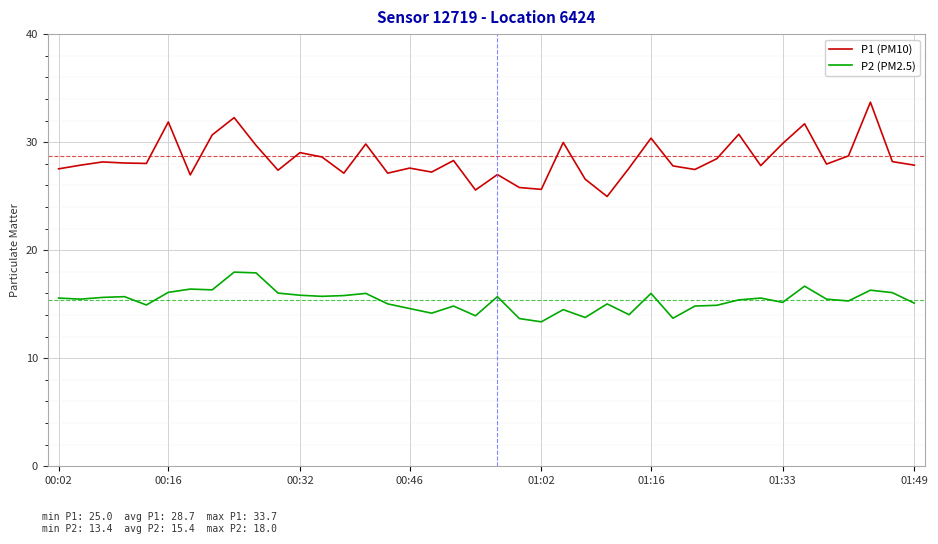

True or false: P1 (PM10) has more than 0 interior local peaks.

True